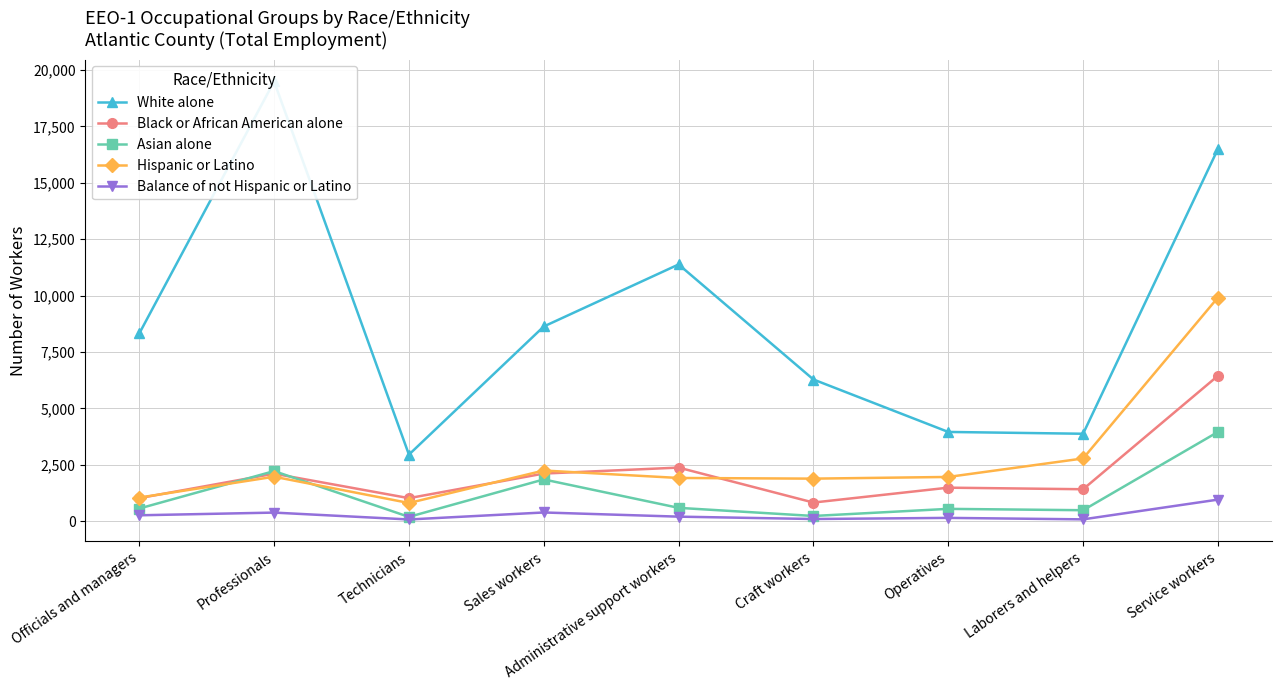

True or false: White alone and Asian alone cross at least once.

False